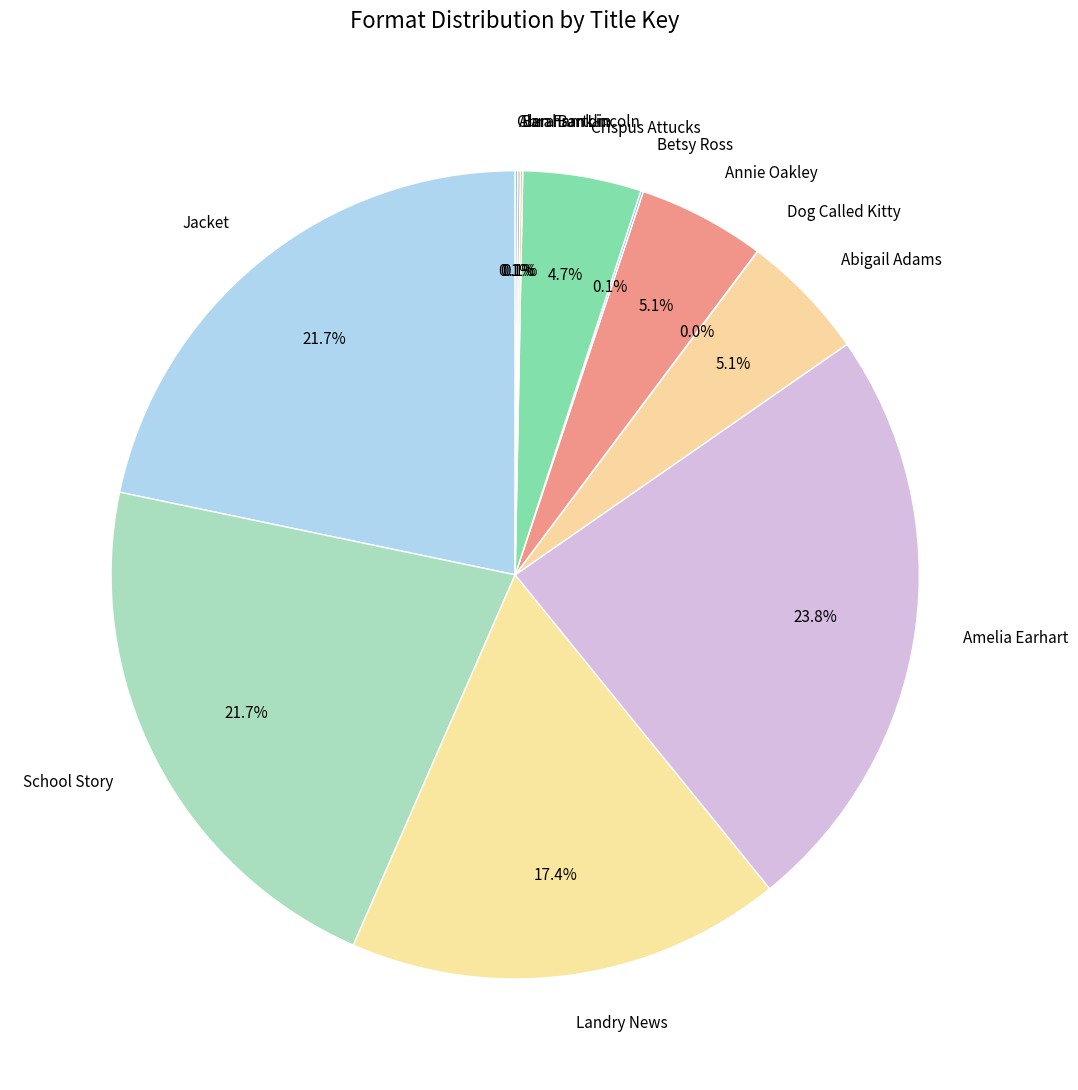

How much of the chart is everything except Annie Oakley?

94.9%